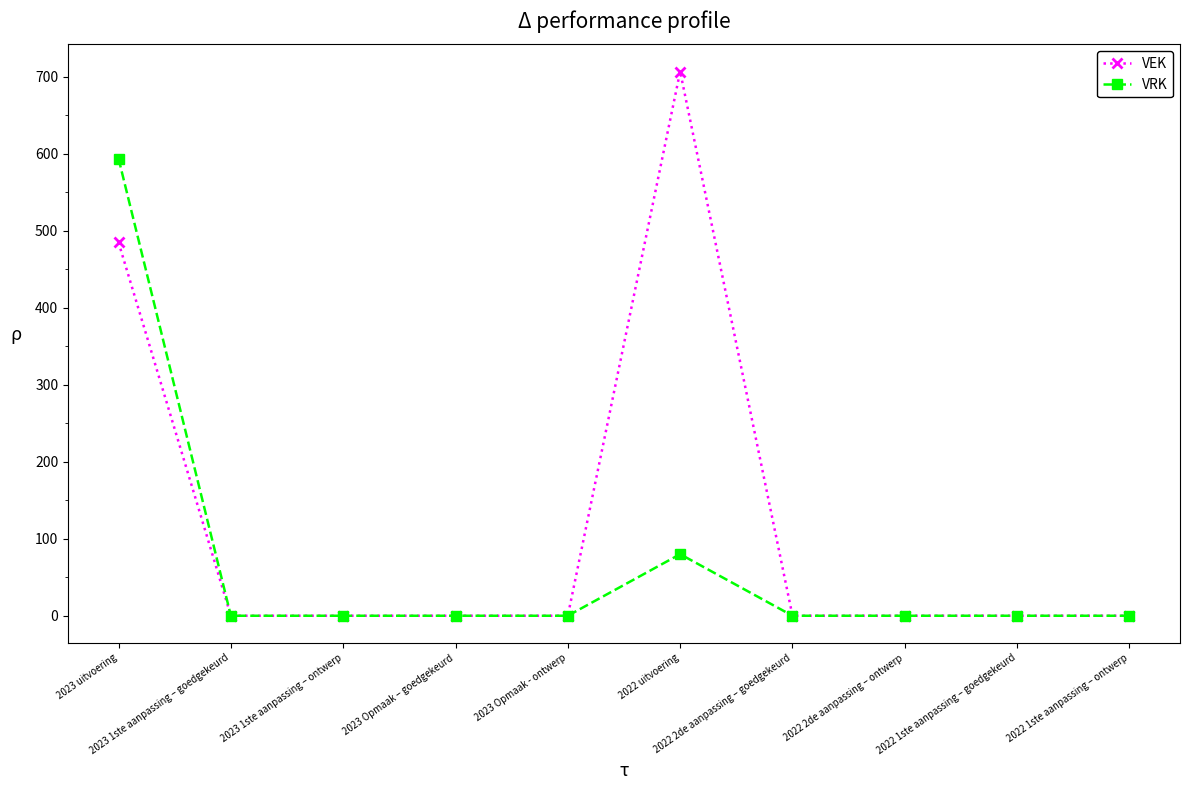

At how many categories does at least one series exceed 18?

2